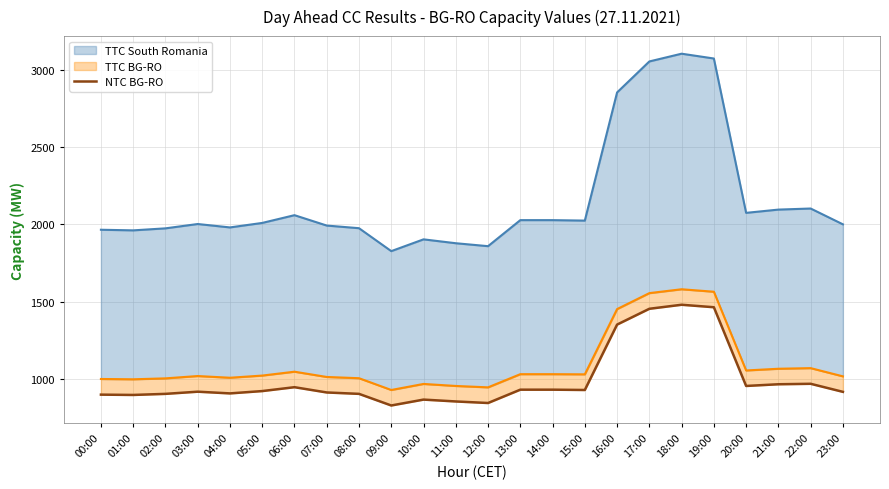

True or false: the data shows 1677 at 14:00.

False